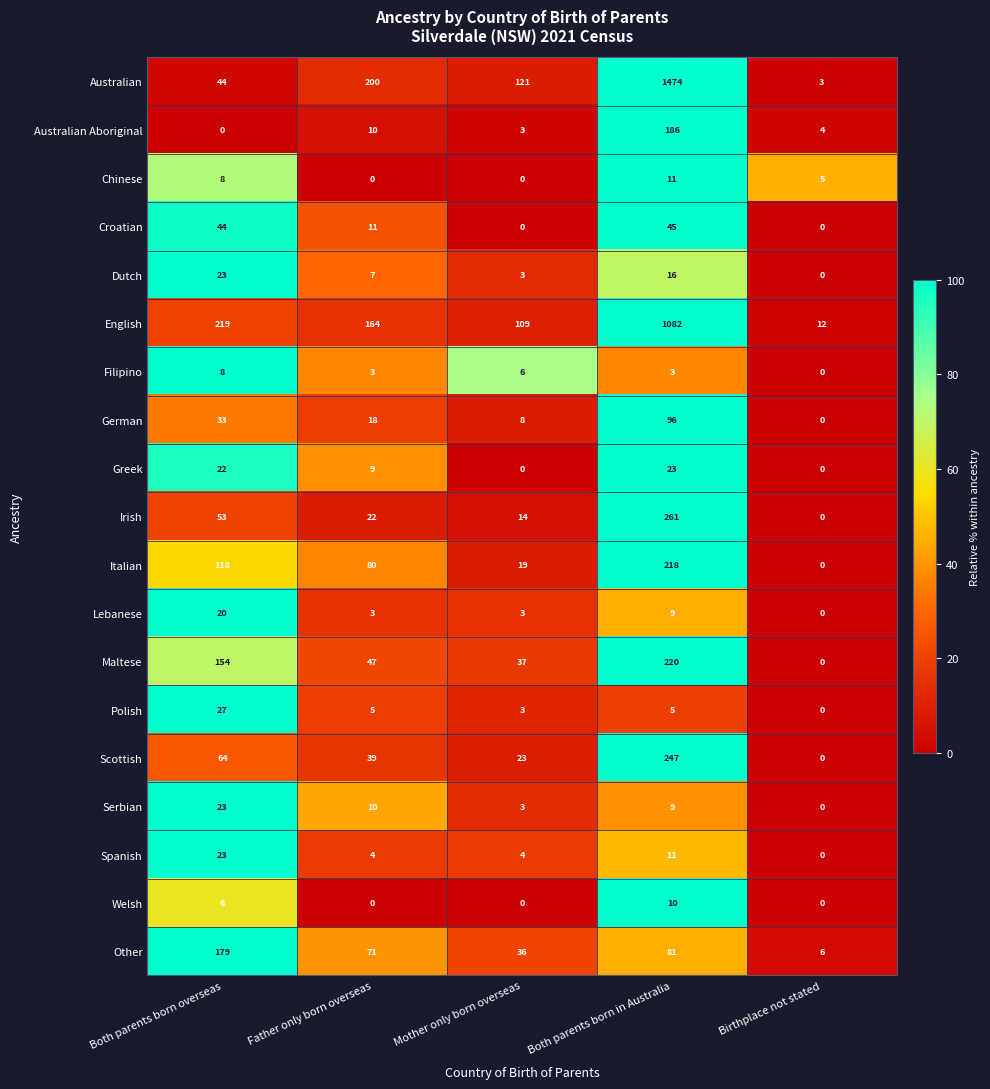

What is the greatest value displayed?

1474